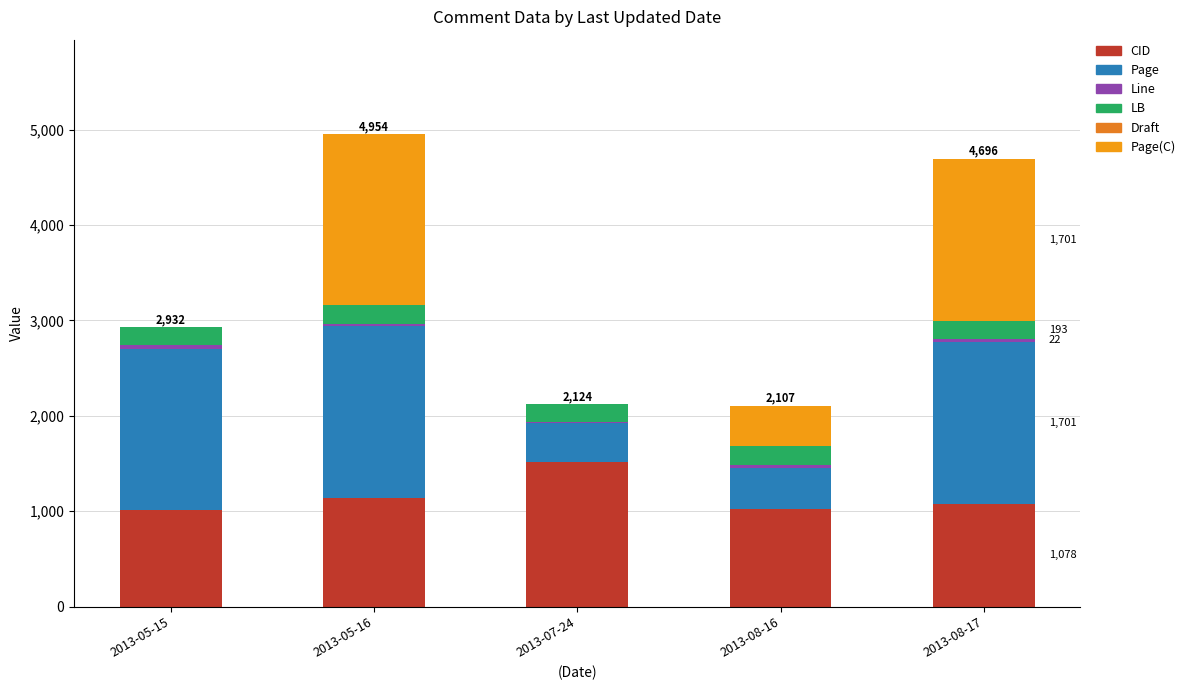

List the labels in order of Line value, smallest first.

2013-07-24, 2013-08-17, 2013-05-16, 2013-05-15, 2013-08-16